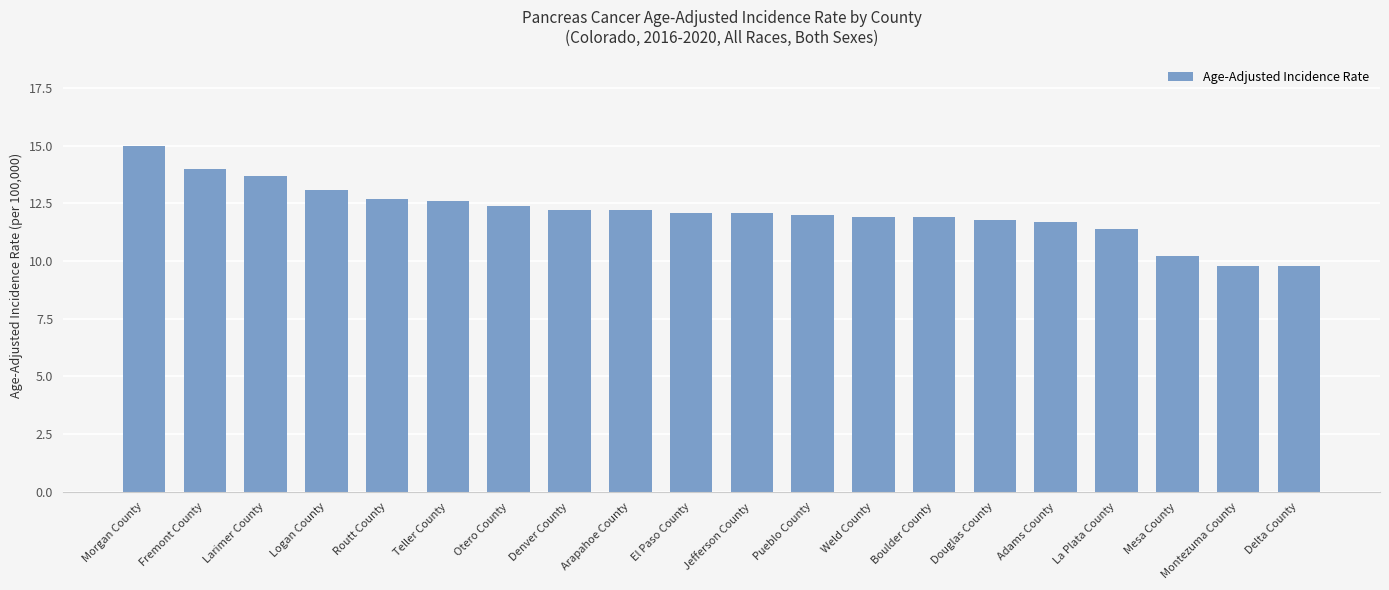

How many distinct data groups are displayed?

1